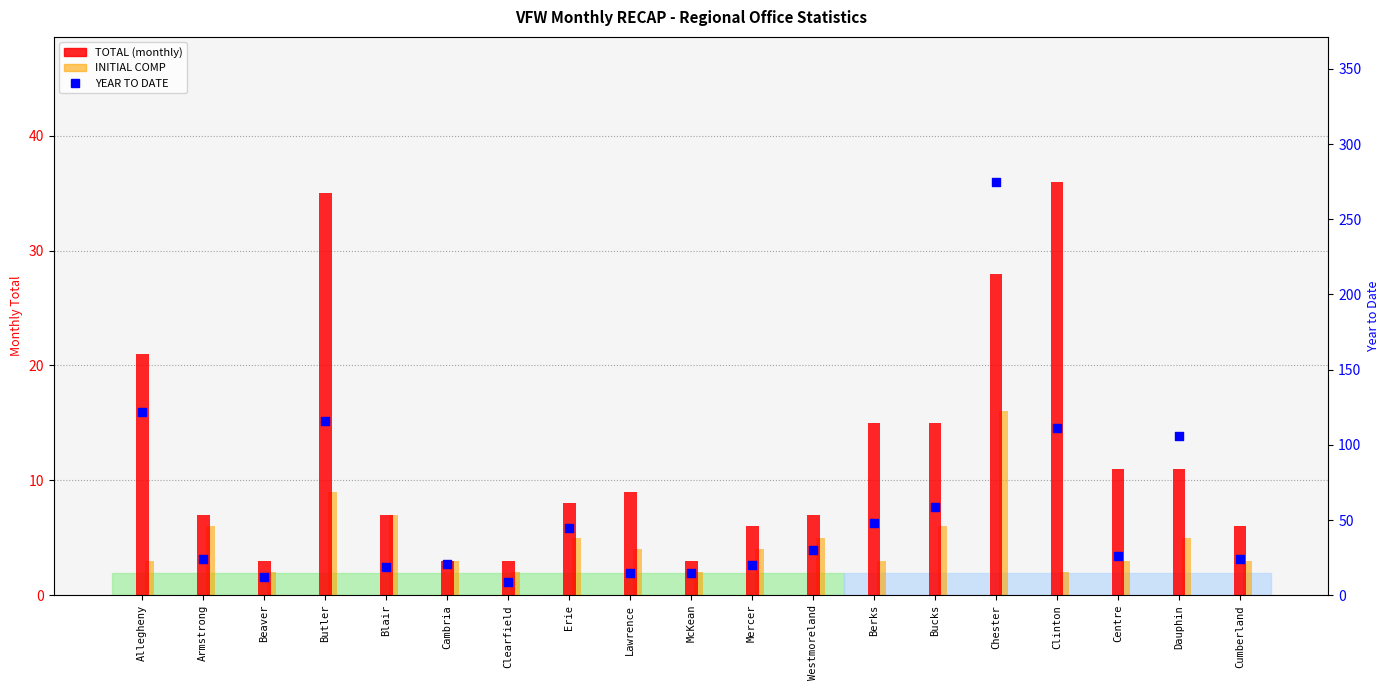

Which series contains the highest Y value?

YEAR TO DATE